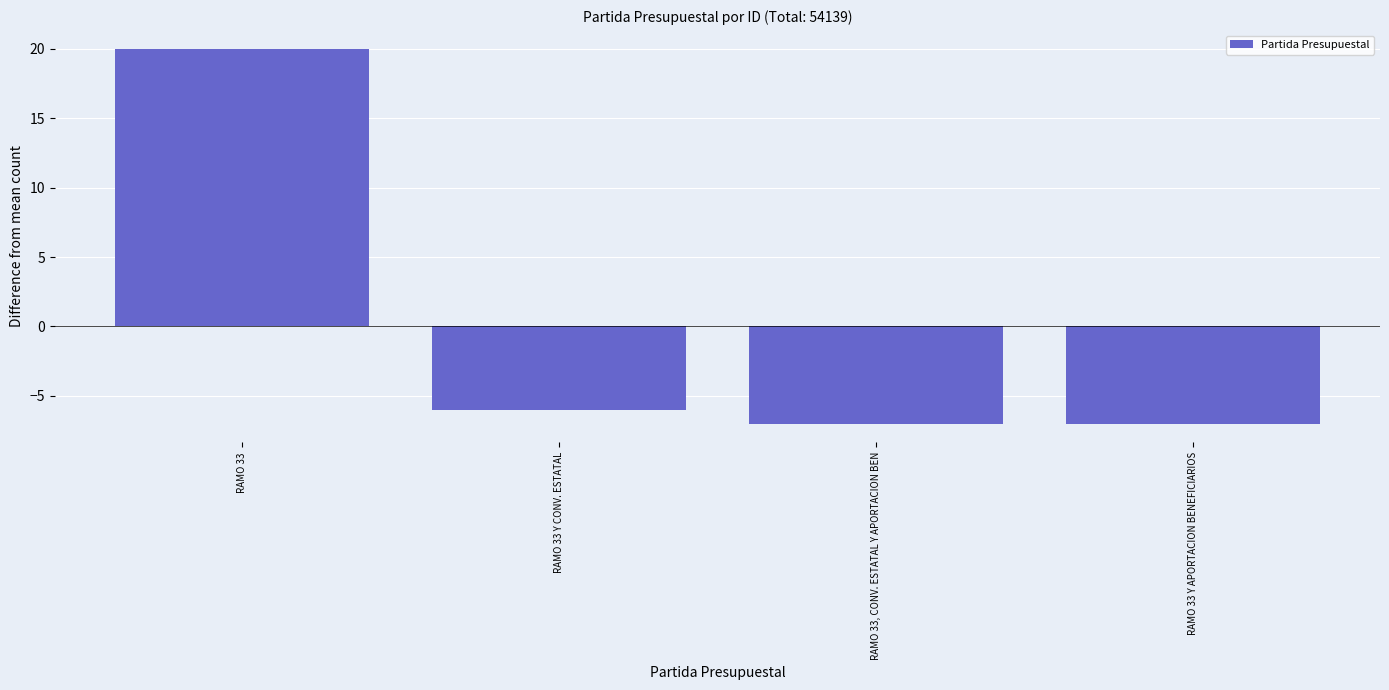

Where does the data first go above -6?

RAMO 33